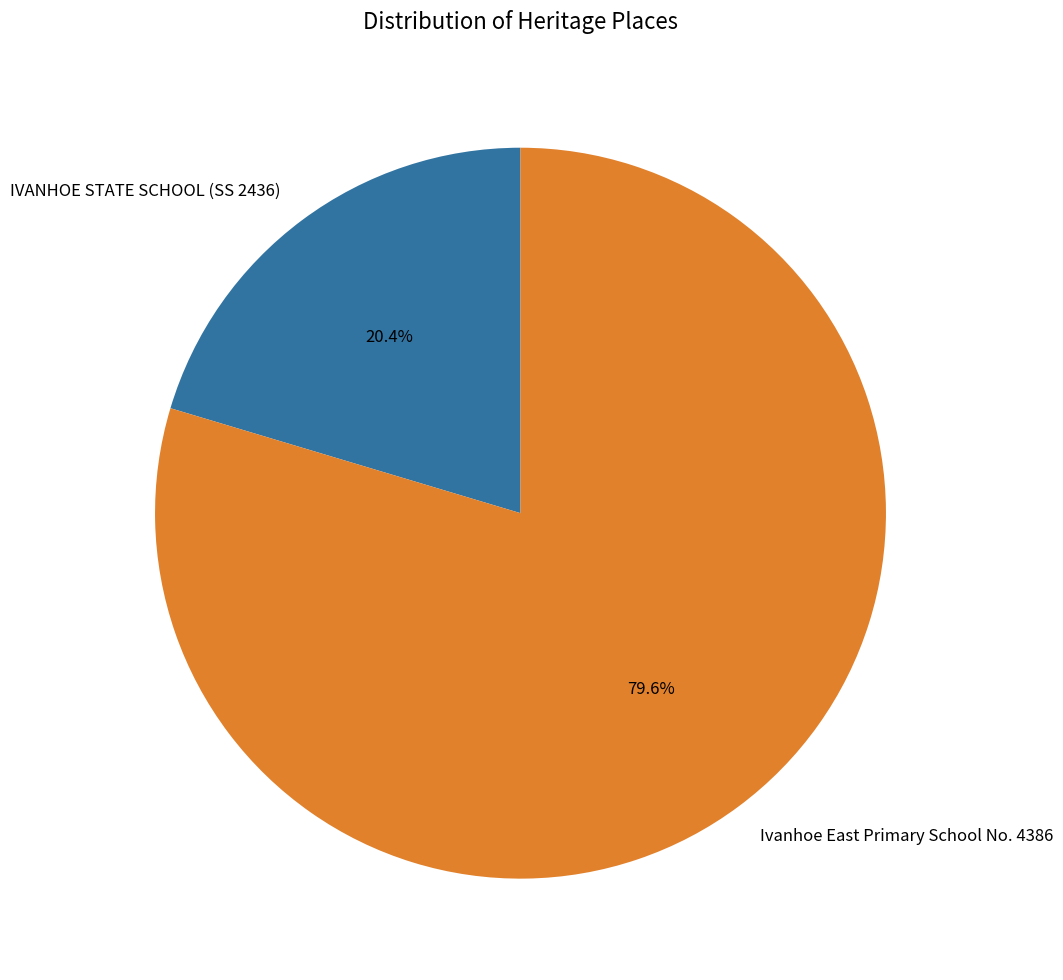

How many segments does this pie chart have?

2